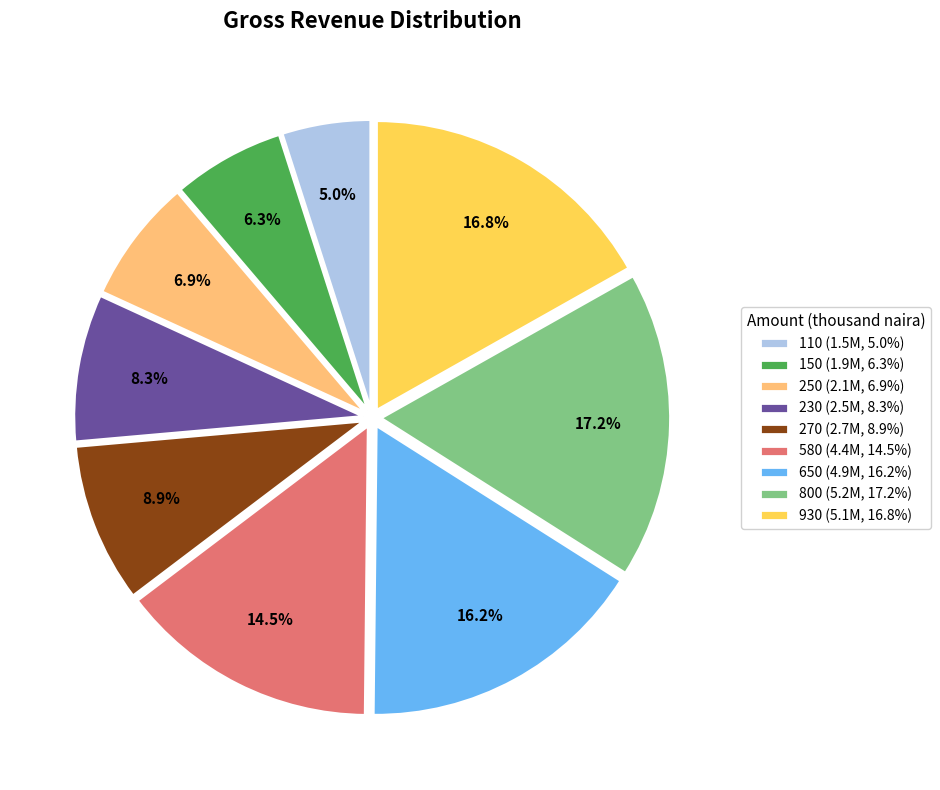

What percentage is the 270 slice, to the nearest percent?

9%